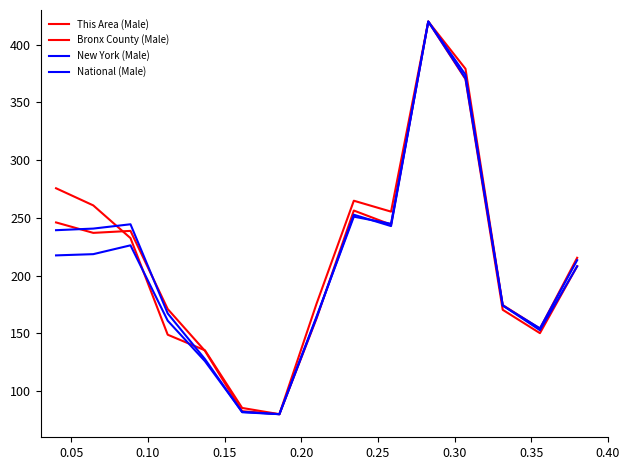

How many interior local valleys does the National (Male) series have?

3